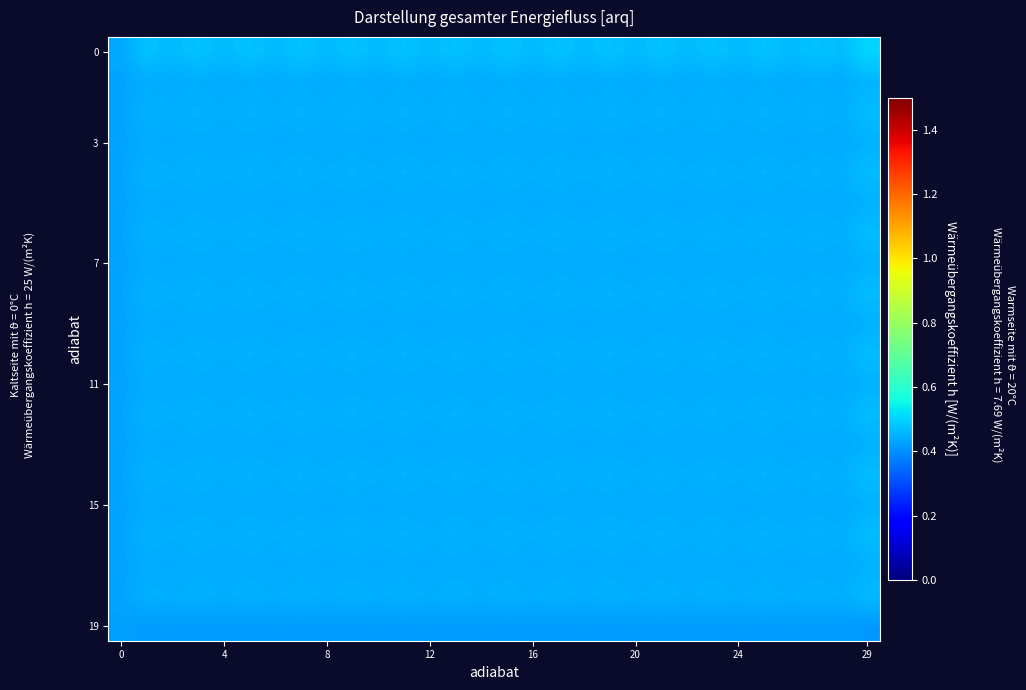

Which series has the largest total across all categories?

row_0